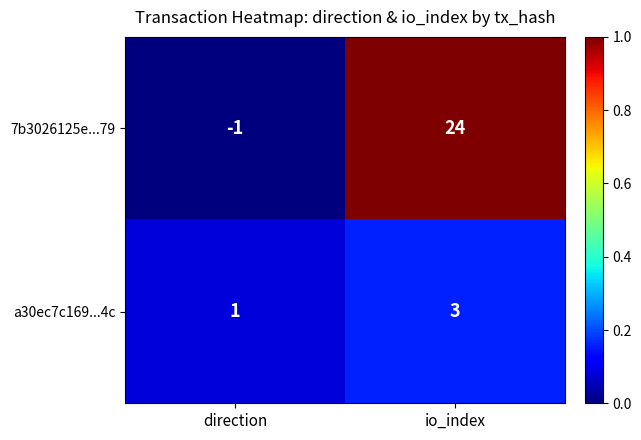

What is the average value of the 7b3026125e...79 series?

12